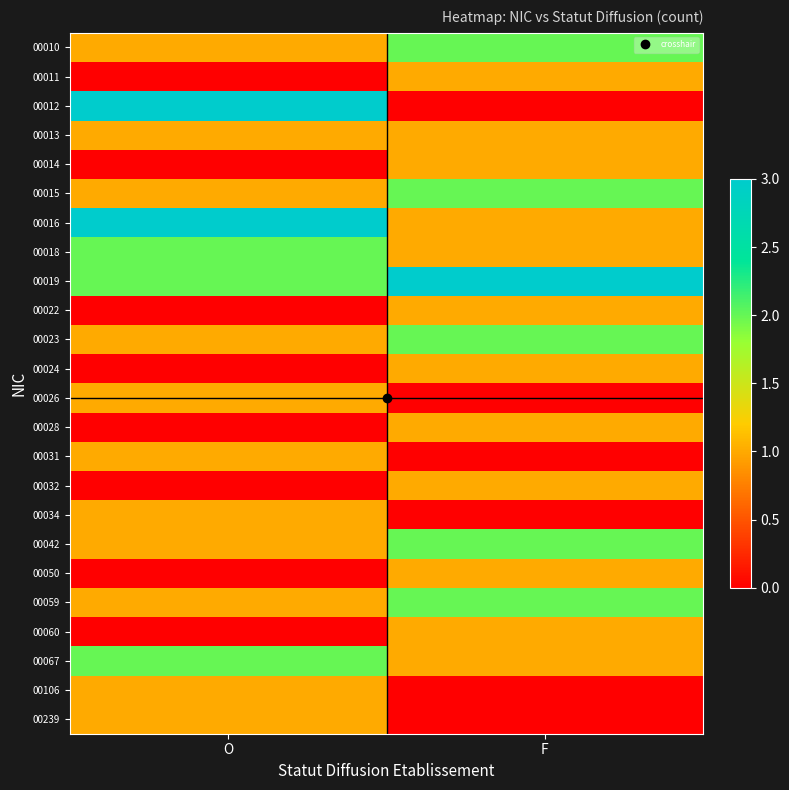

Rank the series by their maximum value, from highest to lowest.

00012, 00016, 00019, 00010, 00015, 00018, 00023, 00042, 00059, 00067, 00011, 00013, 00014, 00022, 00024, 00026, 00028, 00031, 00032, 00034, 00050, 00060, 00106, 00239